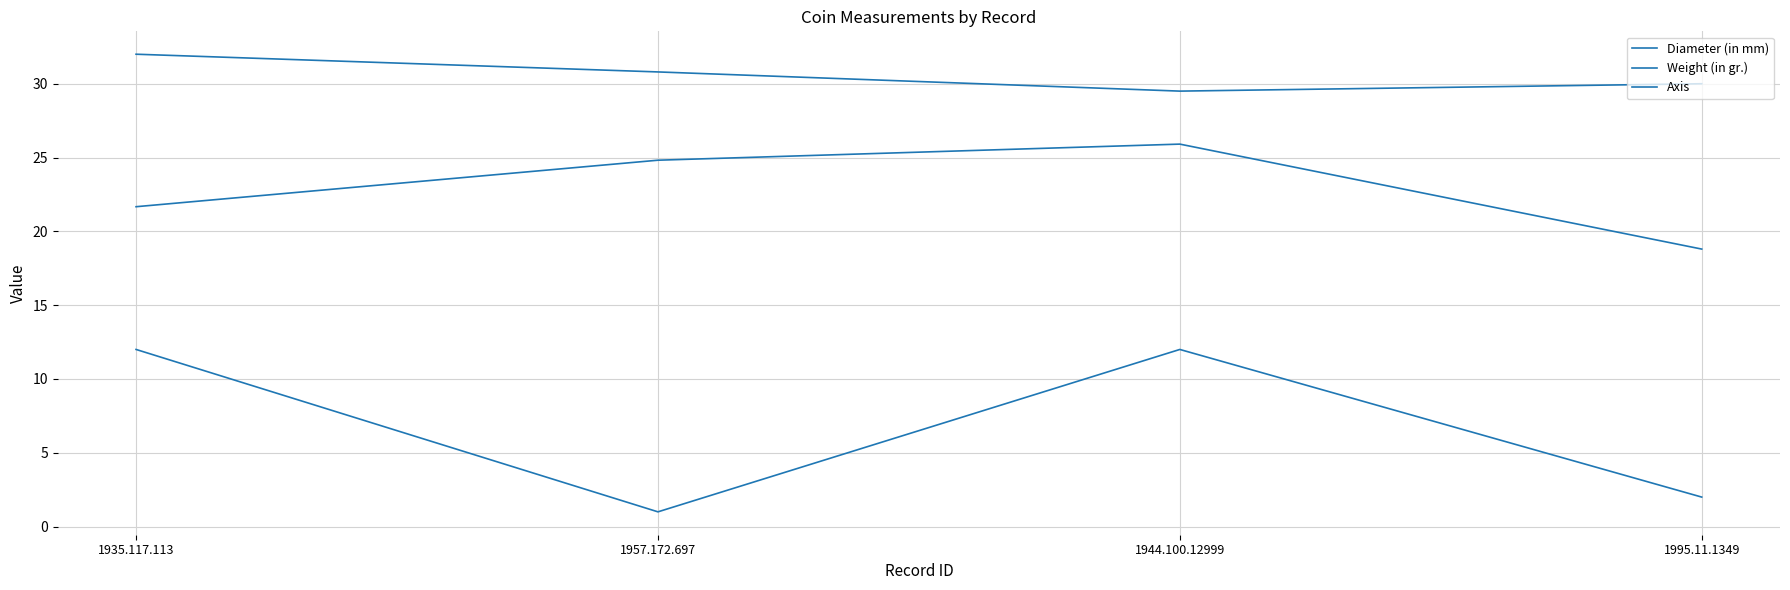

Does the chart have visible grid lines?

Yes